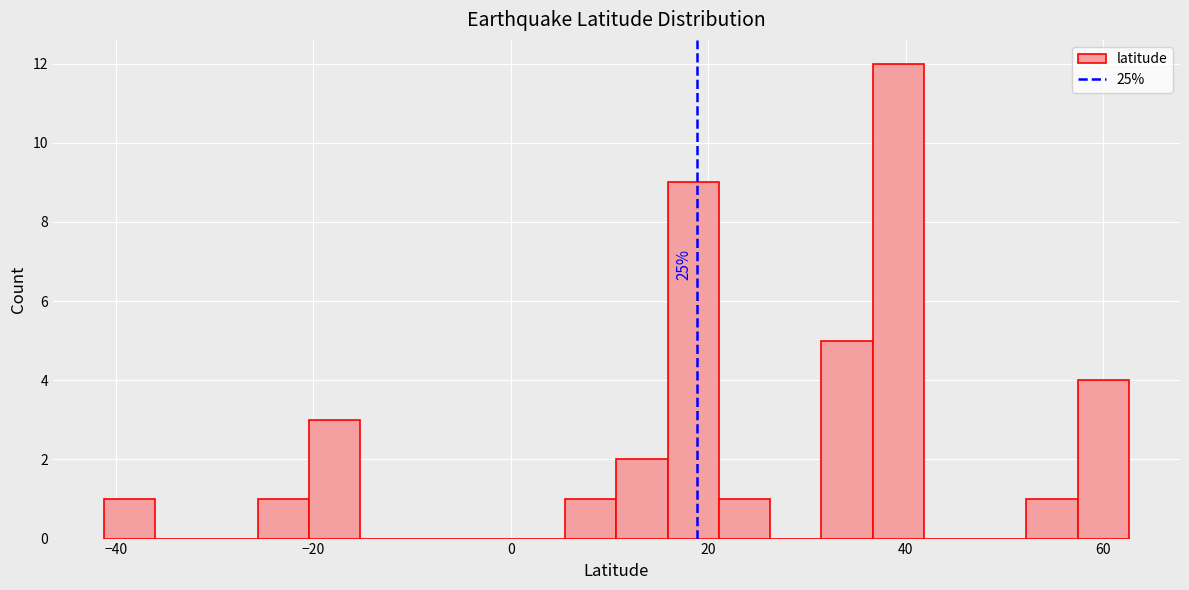

Around what value on the x-axis is the tallest bar? Give the approximate position of its centre, as read against the axis.

40